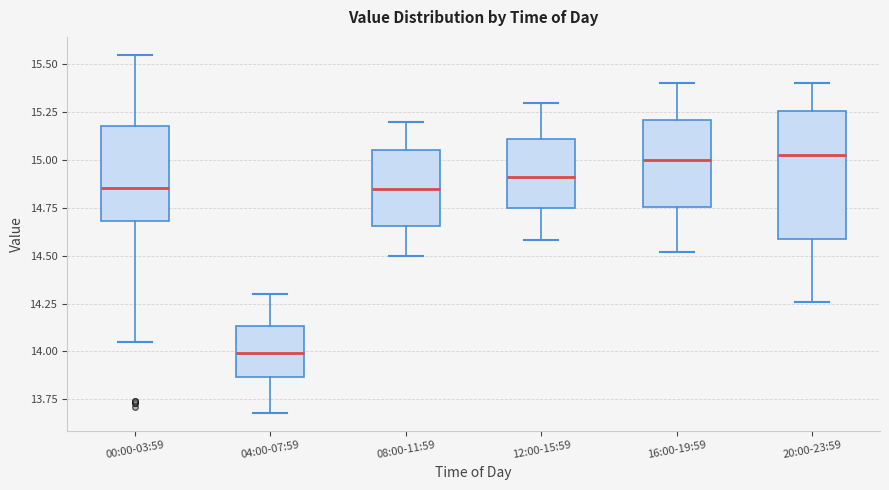

Where does the lower whisker of the box for 12:00-15:59 end on the y-axis? The values are not printed on the chart, so give them approximately, as read against the axis.

14.60